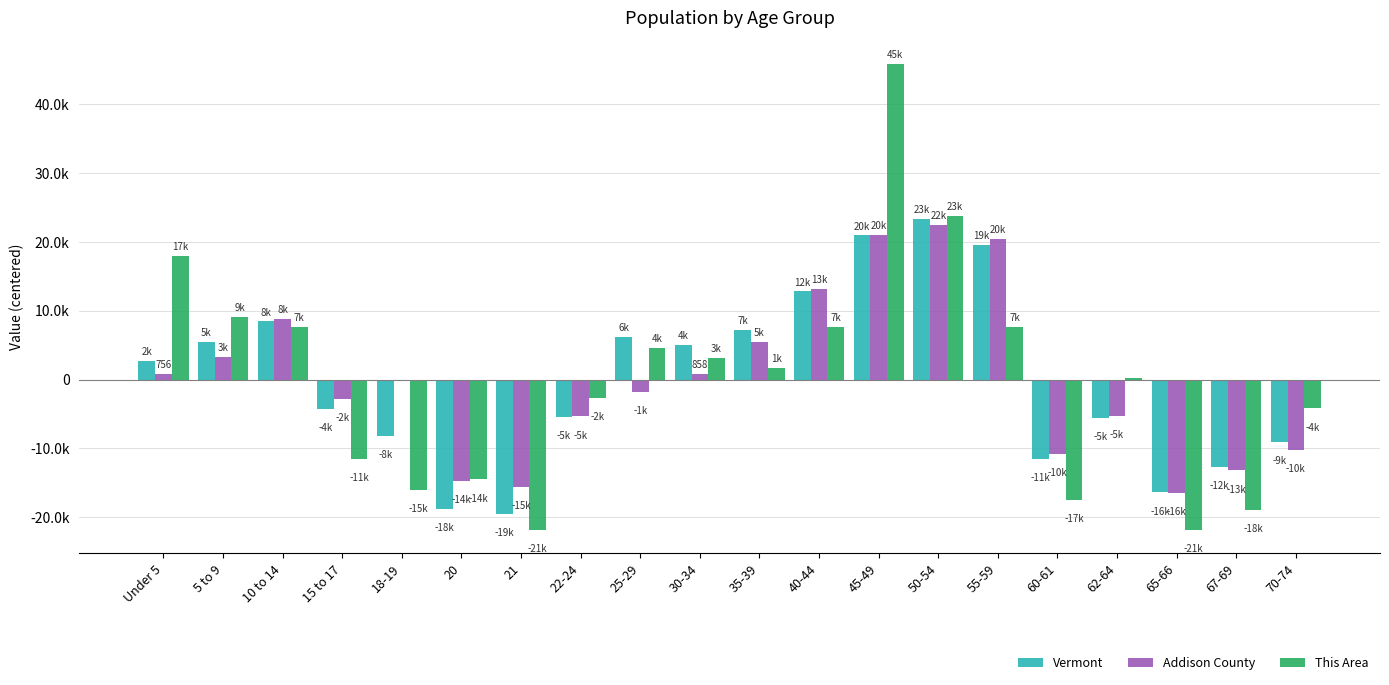

Does the chart contain stacked bars?

No